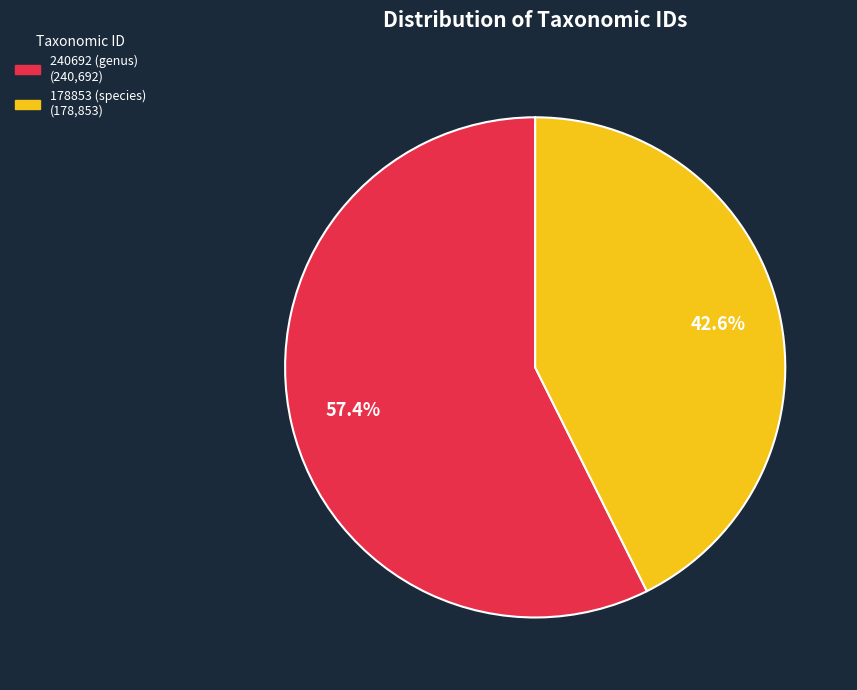

What percentage is the 178853 (species) slice, to the nearest percent?

43%